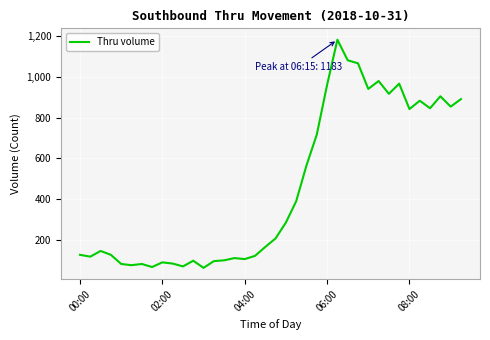

What is the sum of all values?

17373